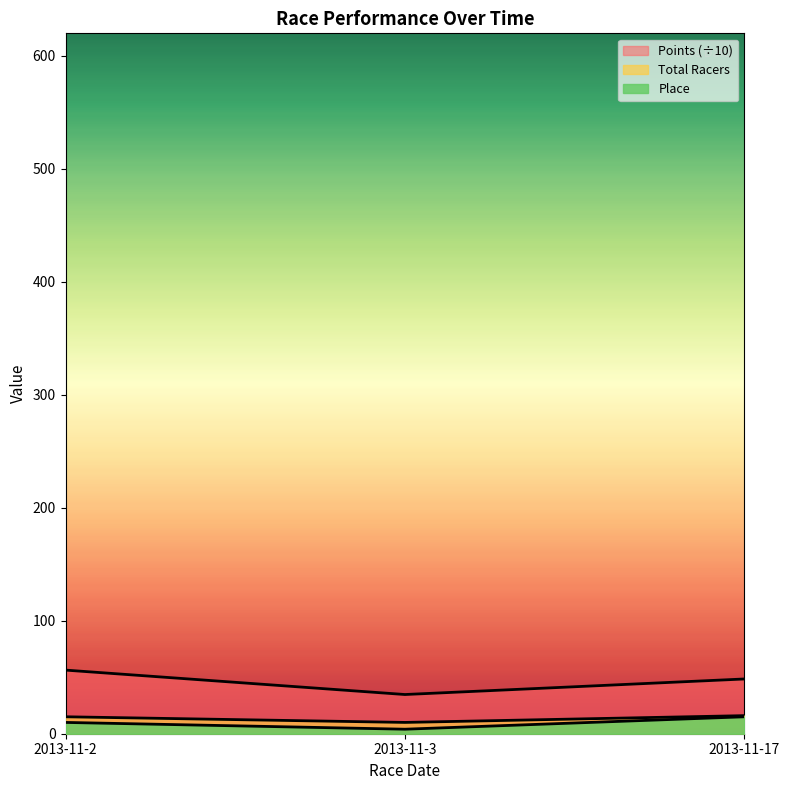

What is the sum of the Points values at 2013-11-17 and 2013-11-2?

104.8